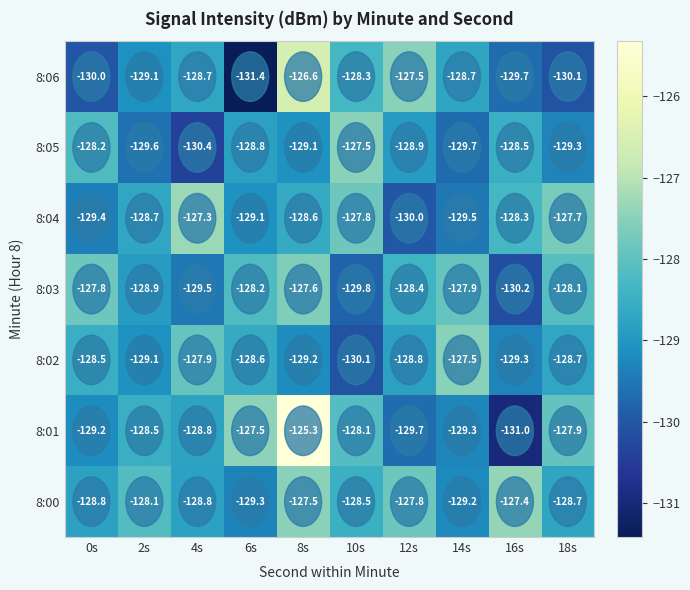

At which label does 8:02 first exceed -128?

4s